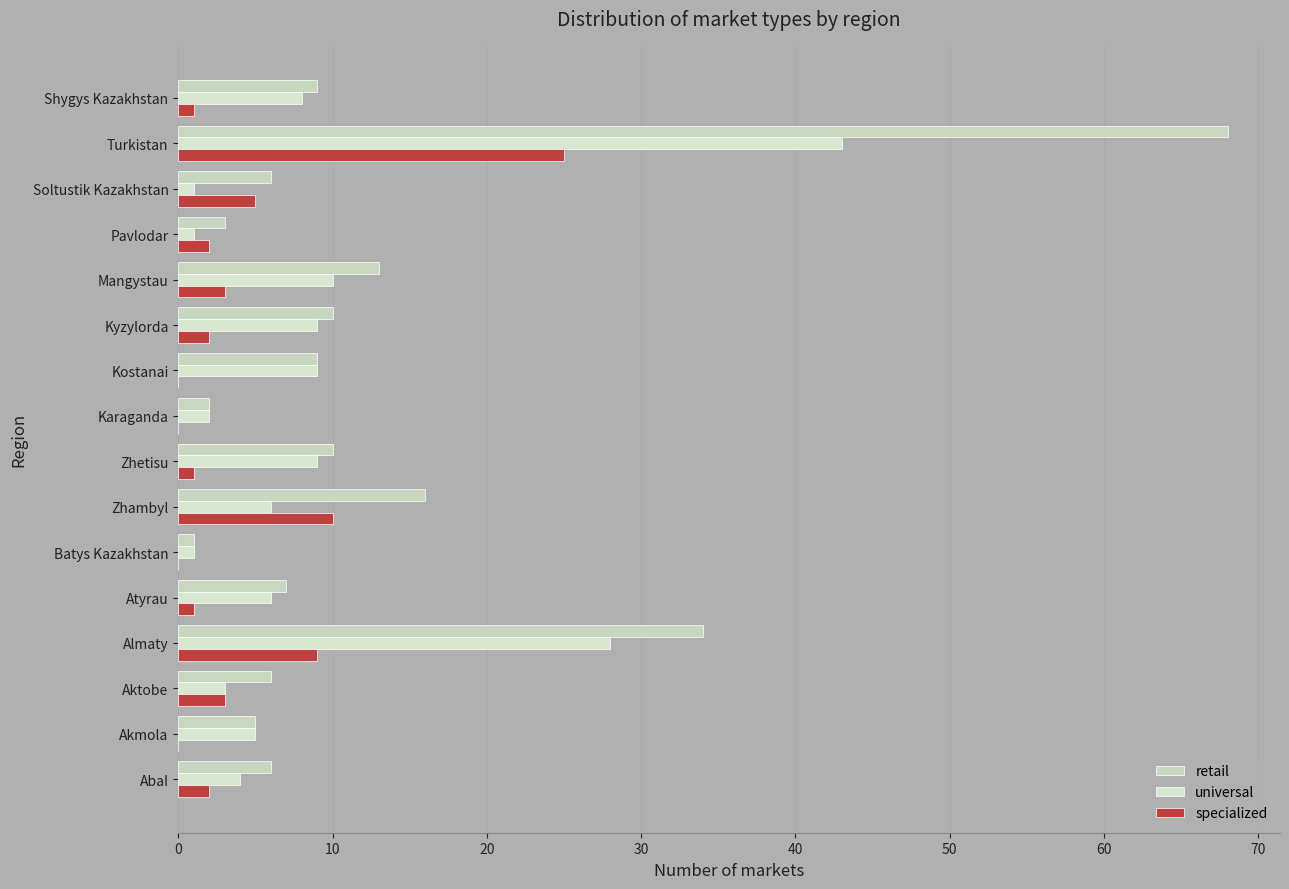

What is the maximum value for universal?

43